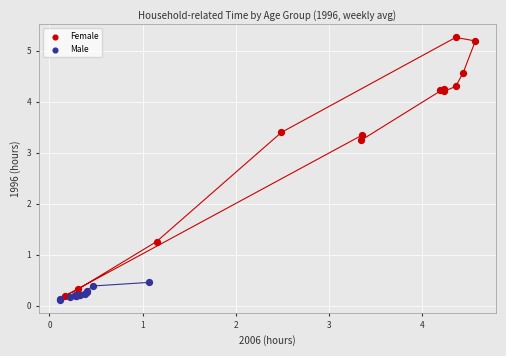

Which series has the largest Y range (max minus min)?

Female